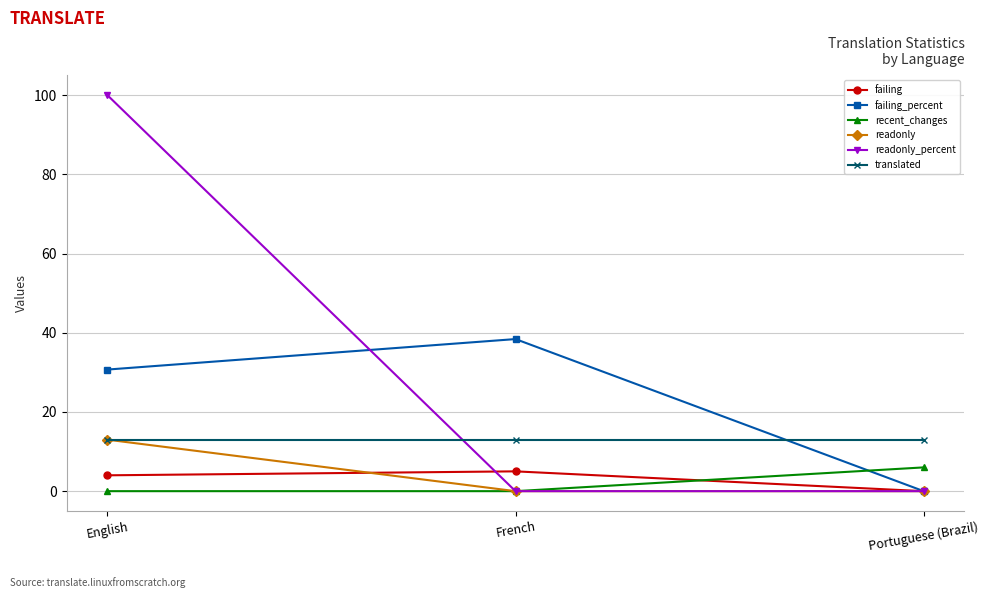

Count the failing values in the range 0 to 5.

3